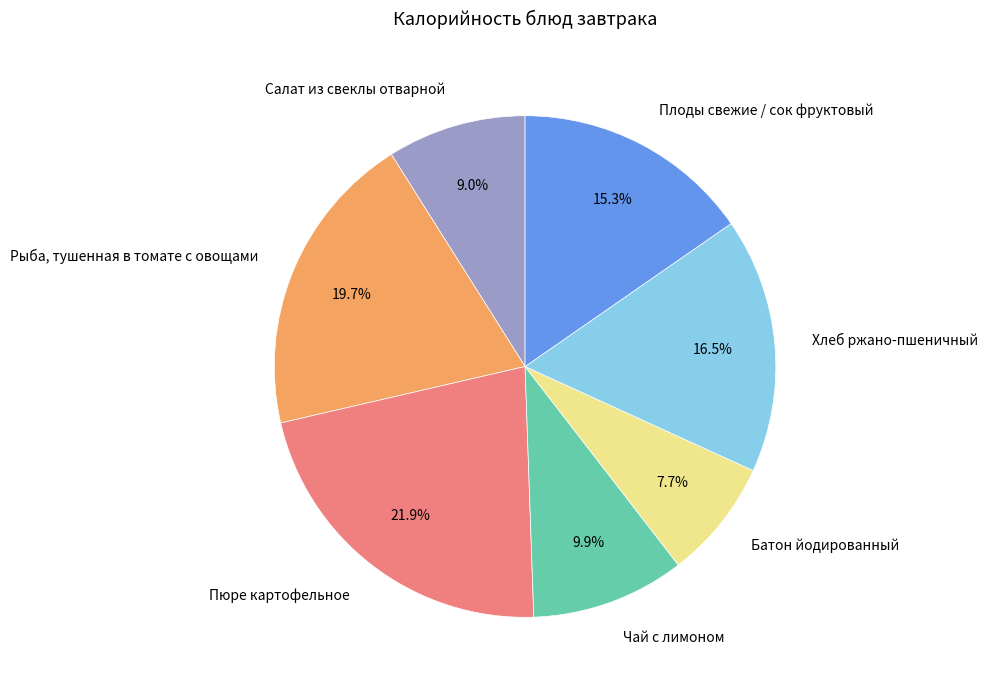

To the nearest percent, what is the average slice percentage?

14%